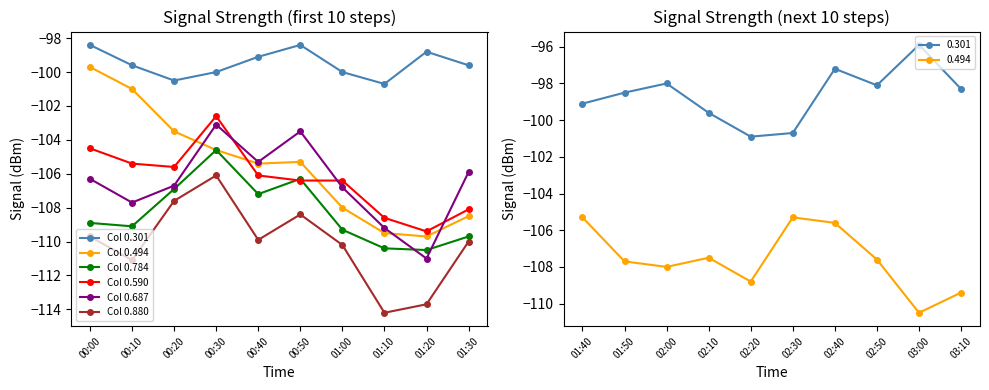

Rank the series at 00:50 from highest to lowest value.

Col 0.301, Col 0.687, Col 0.494, Col 0.784, Col 0.590, Col 0.880